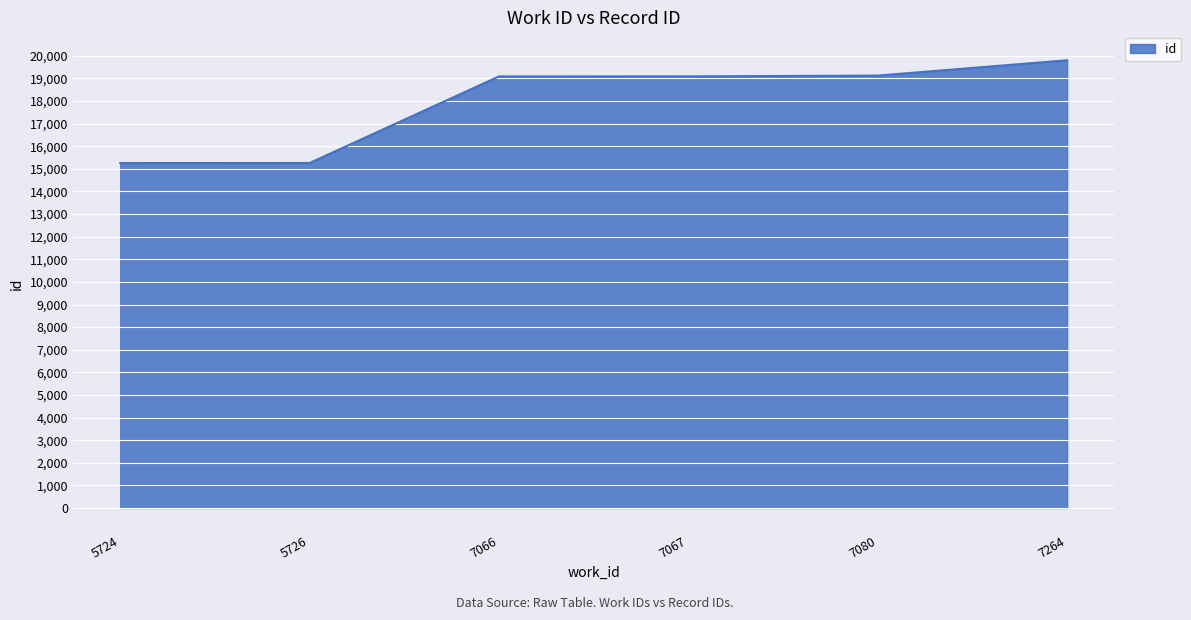

The value at 7080 is 19125. True or false?

True